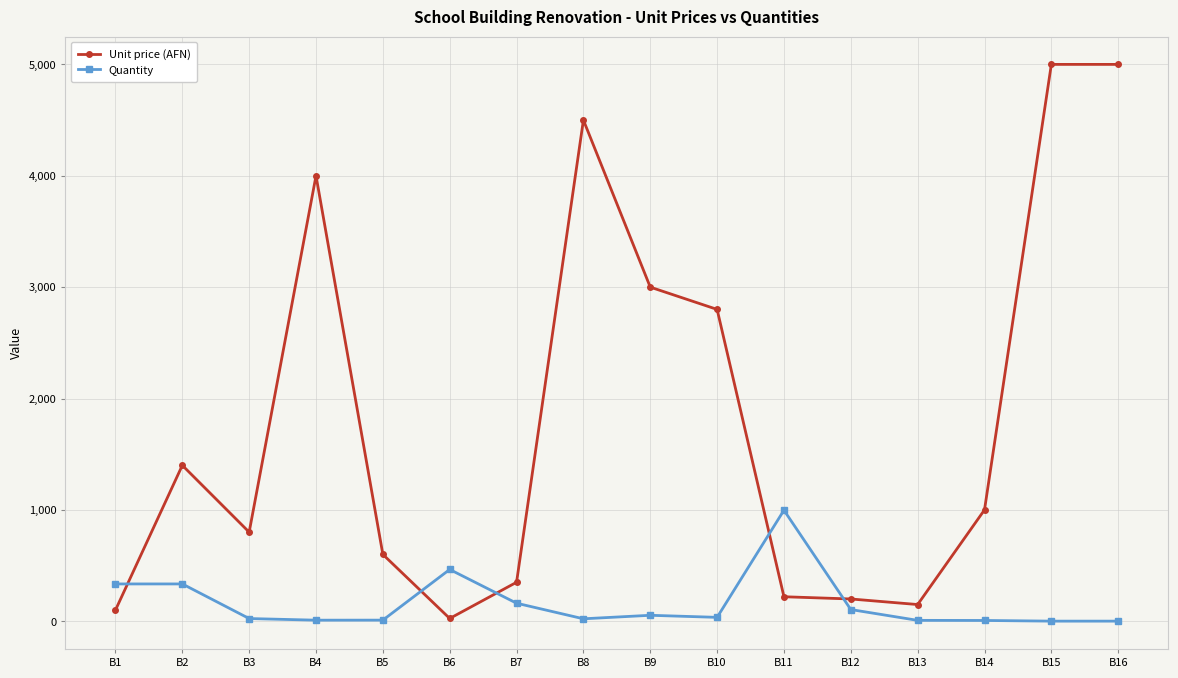

Which series has the largest range (max minus min)?

Unit price (AFN)